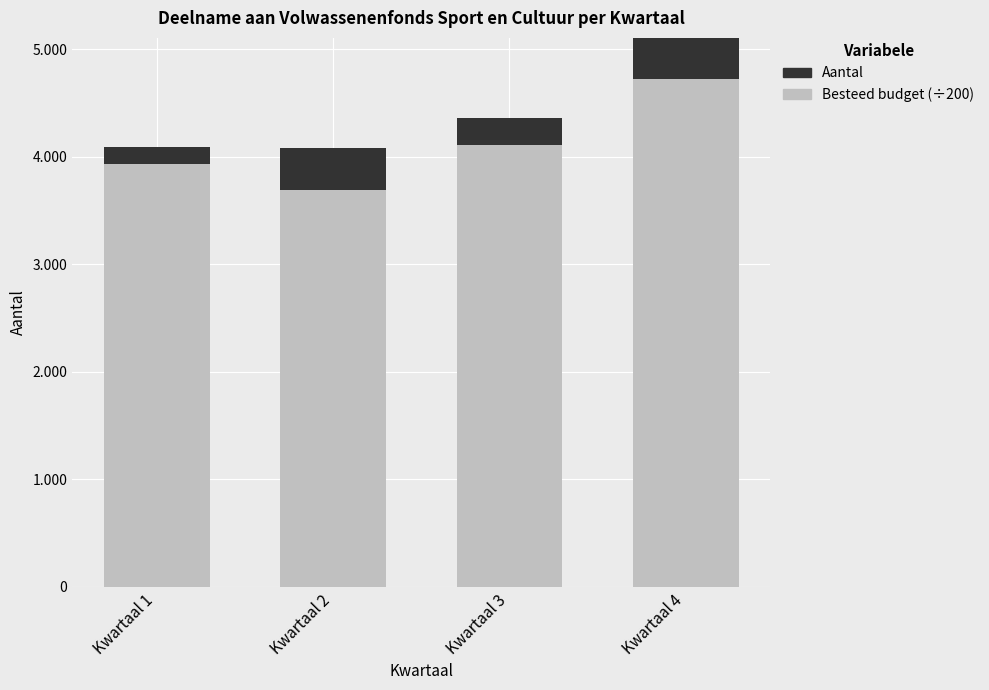

How many series are shown in this chart?

2